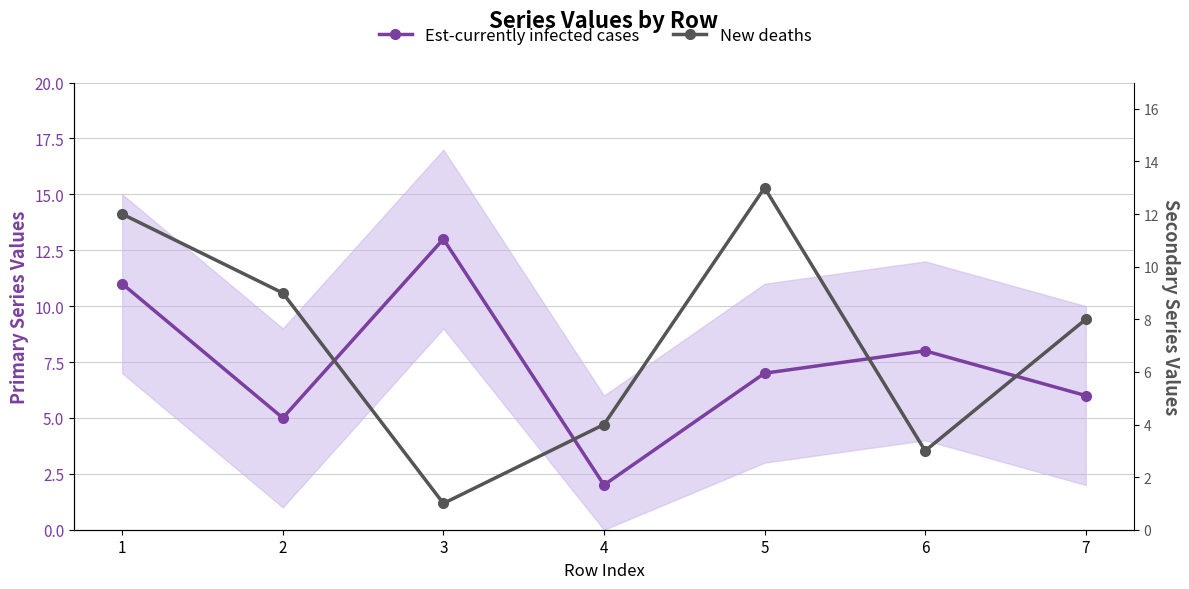

What is the approximate value of New deaths at 1, to the nearest 10?

10